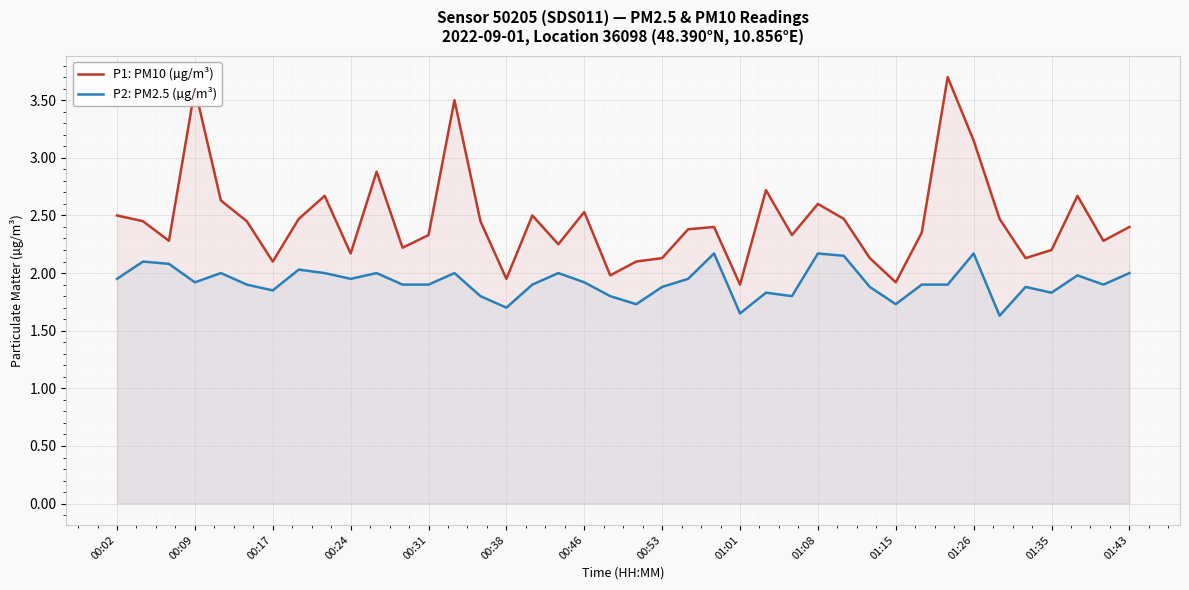

At which category is the sum across all series the highest?

32